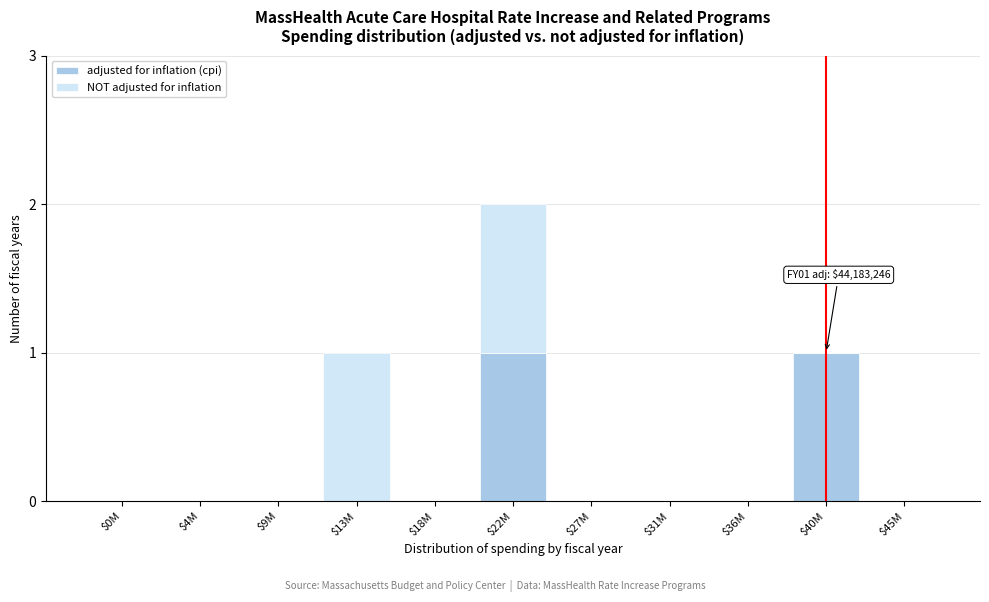

The value of adjusted for inflation (cpi) at $27M is 0. True or false?

True